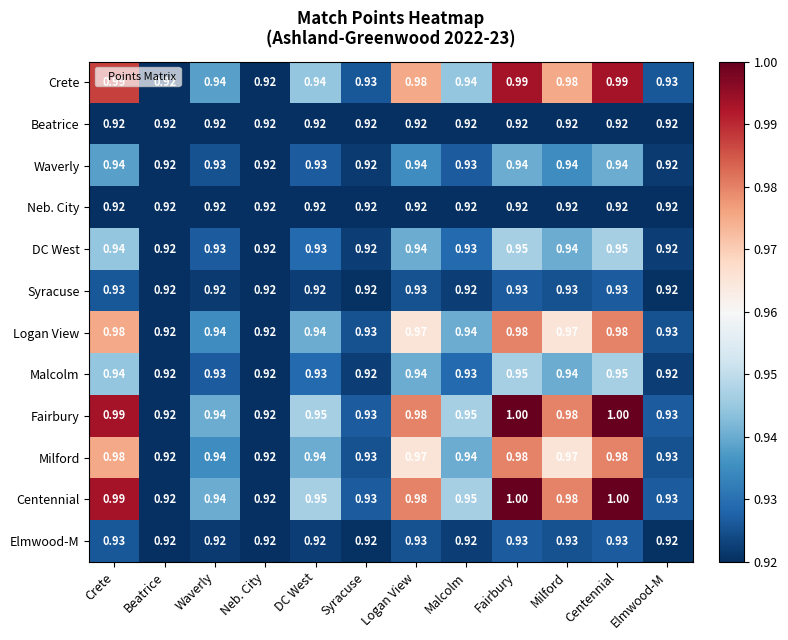

Which series changed the most between Crete and Malcolm?

Crete